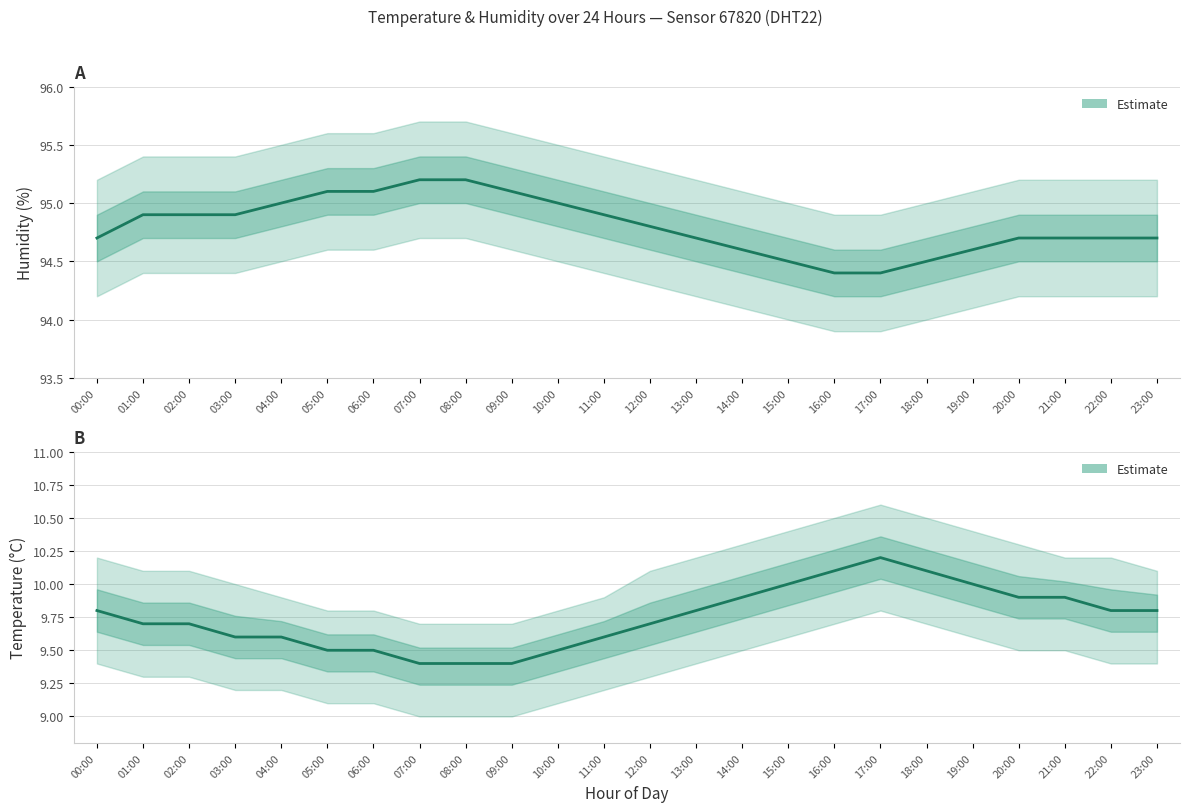

What position from the left is 14:00?

15